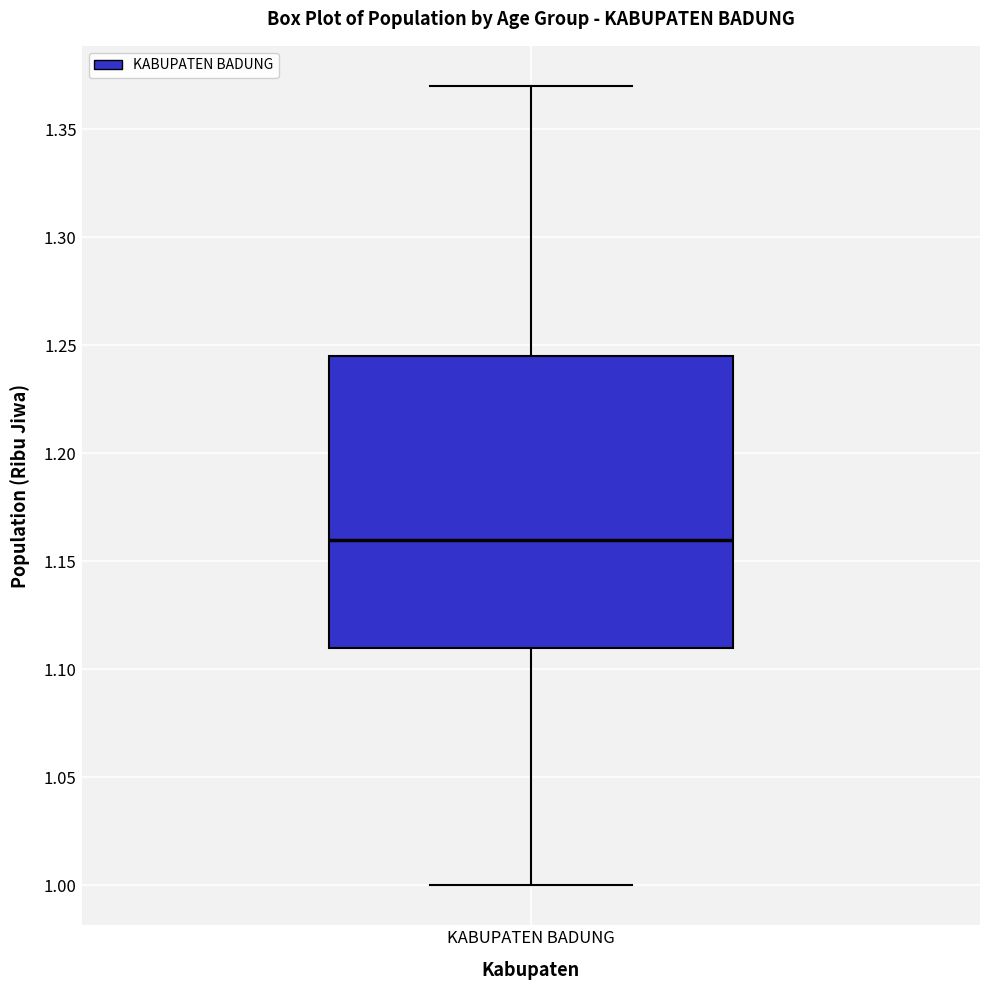

Read this box plot against the y-axis: the position of the median line, the range covered by the box, and the ends of both whiskers. The values are not printed on the chart, so give them approximately, as read against the axis.

median 1.160, box 1.110 to 1.245, whiskers 1.000 to 1.370